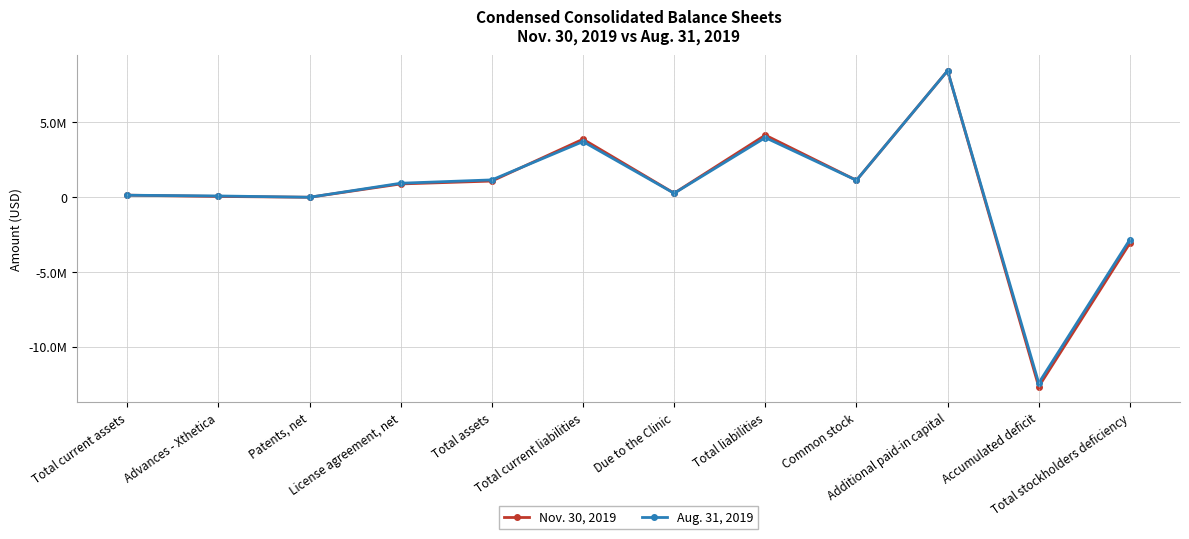

List the labels in order of Nov. 30, 2019 value, largest first.

Additional paid-in capital, Total liabilities, Total current liabilities, Common stock, Total assets, License agreement, net, Due to the Clinic, Total current assets, Advances - Xthetica, Patents, net, Total stockholders deficiency, Accumulated deficit